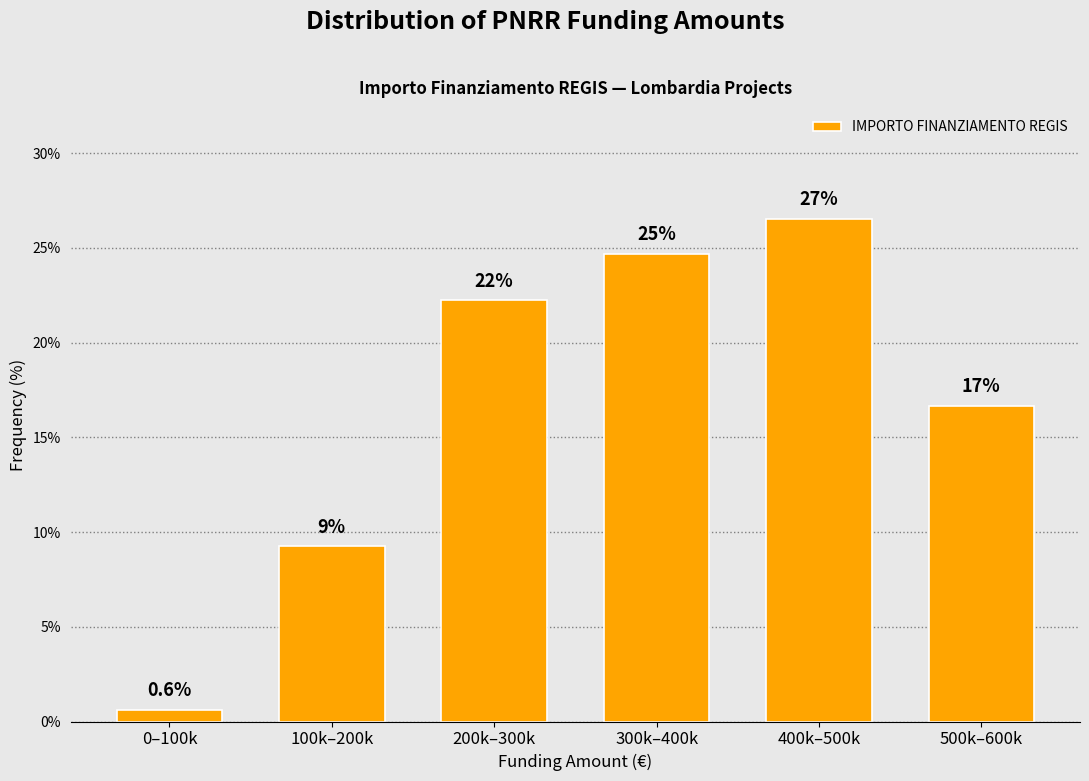

Does the chart contain any negative values?

No